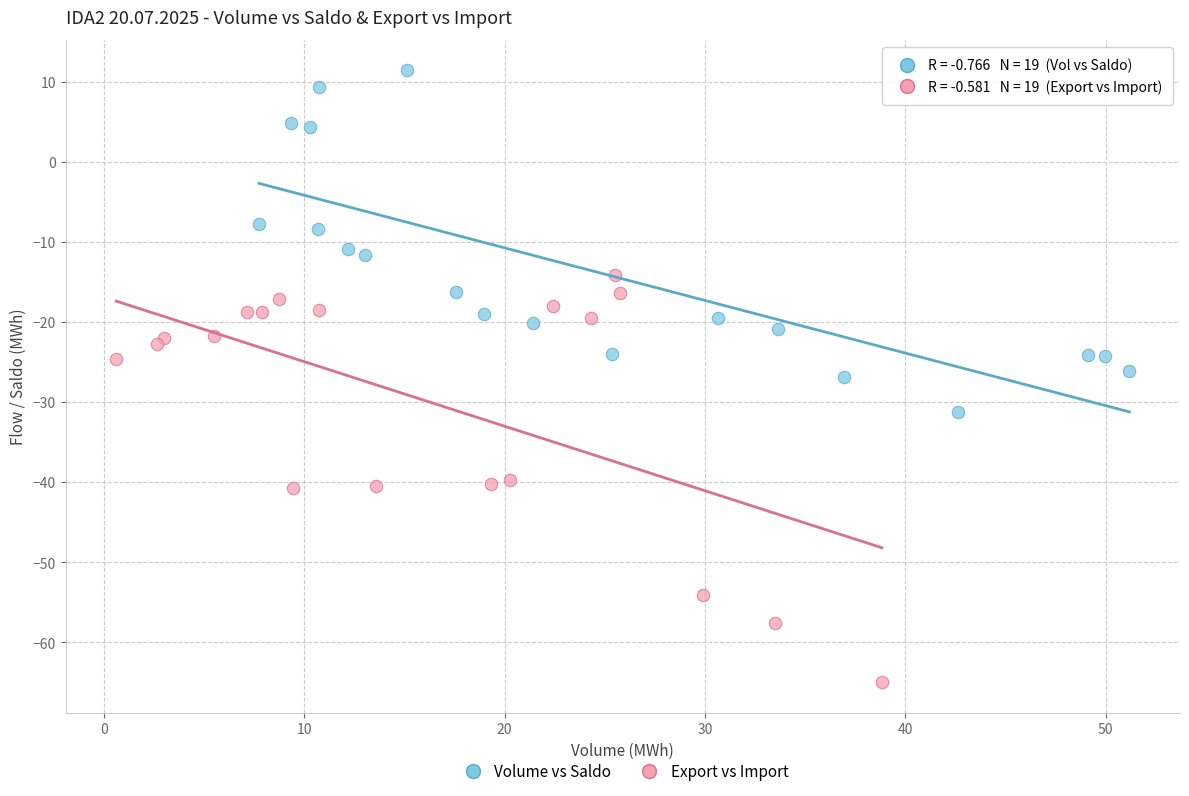

Which series reaches the minimum Y coordinate?

Export vs Import